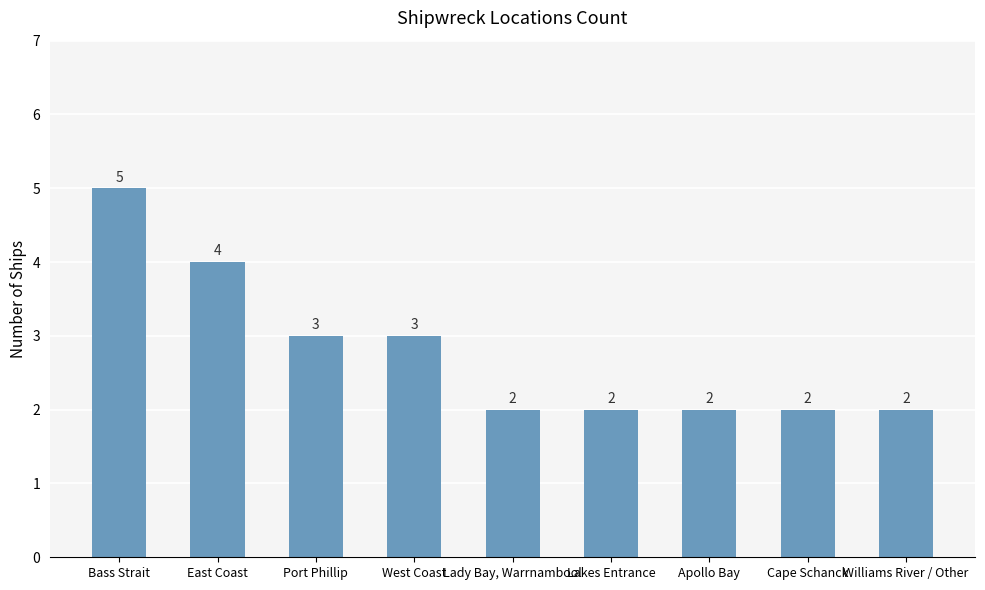

What is the average value?

3